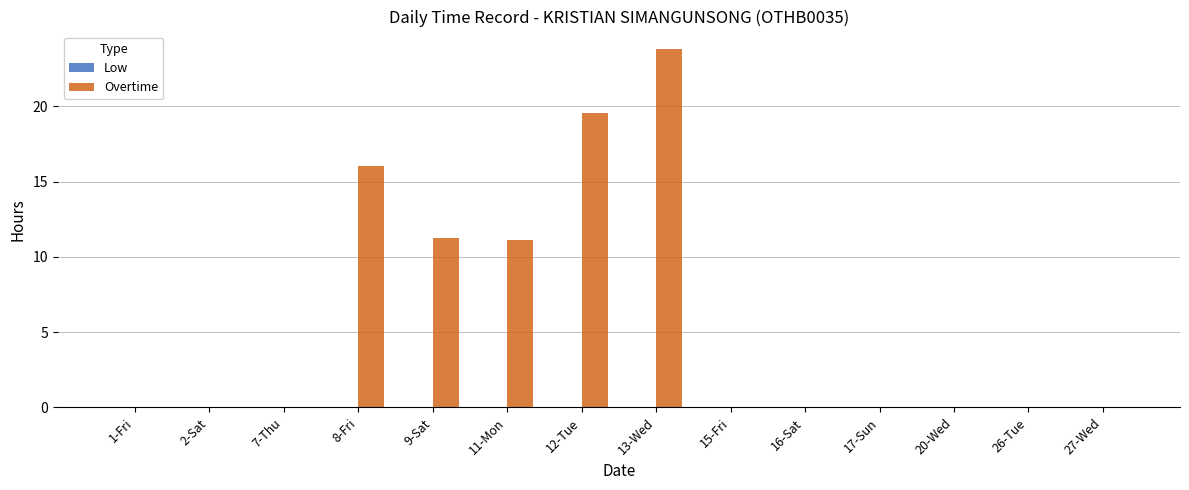

At which category does the chart reach its peak across all series?

13-Wed